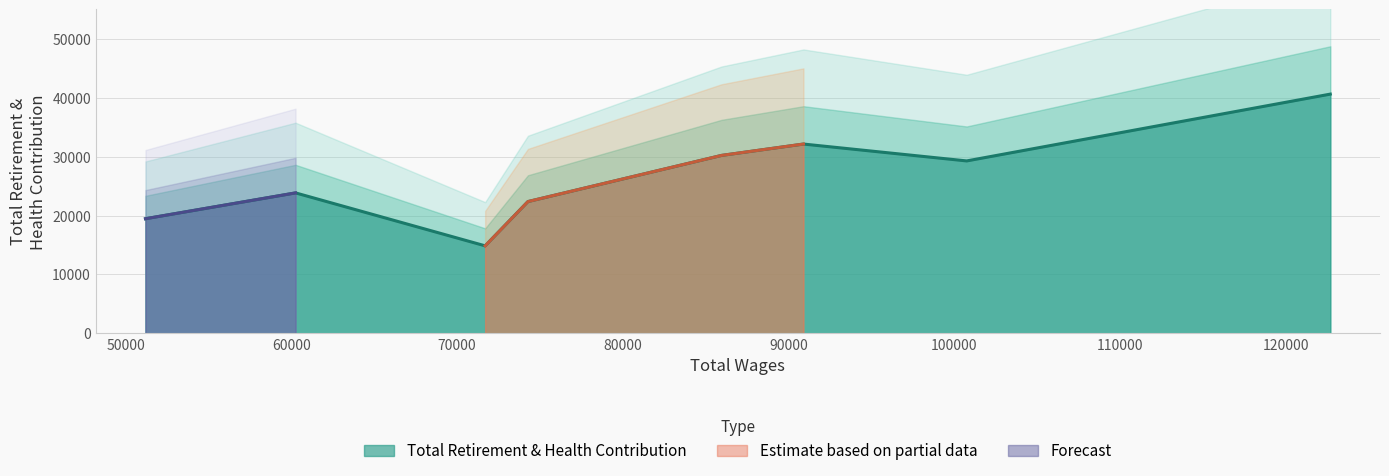

Is it true that the value at Senior Equipment Mechanic is 49060?

False